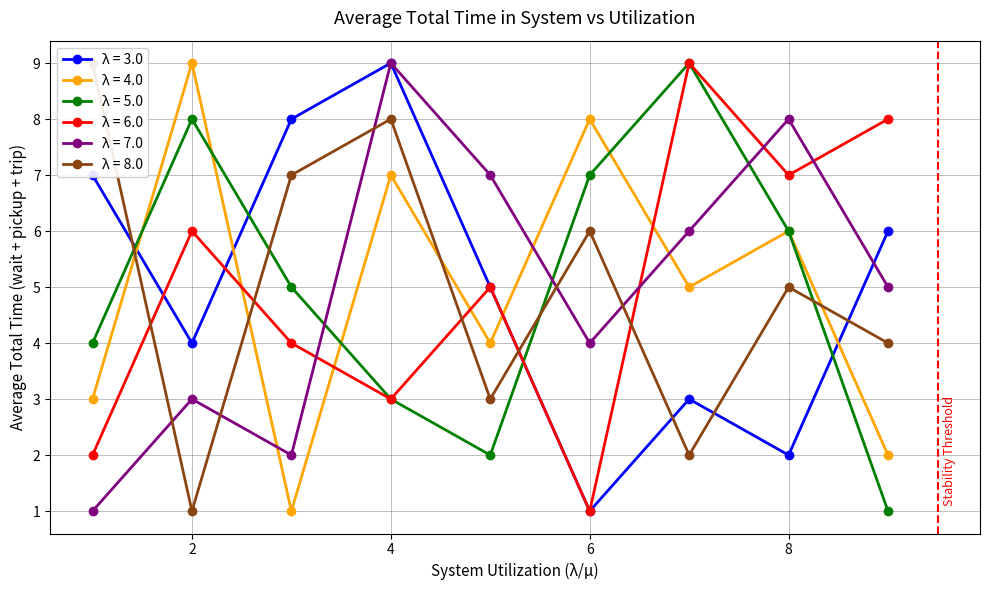

What is the greatest value displayed?

9